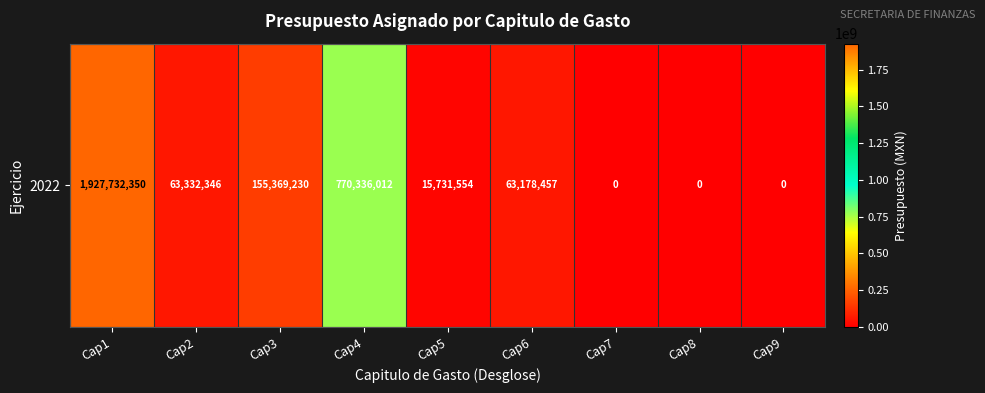

What is the difference between the maximum and second lowest values?

1927732350